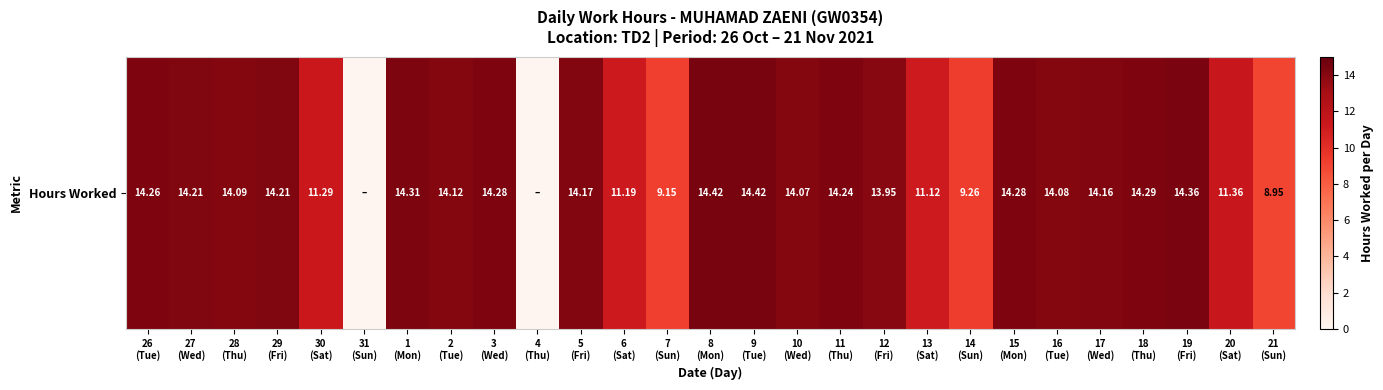

How many values are below 14?

10